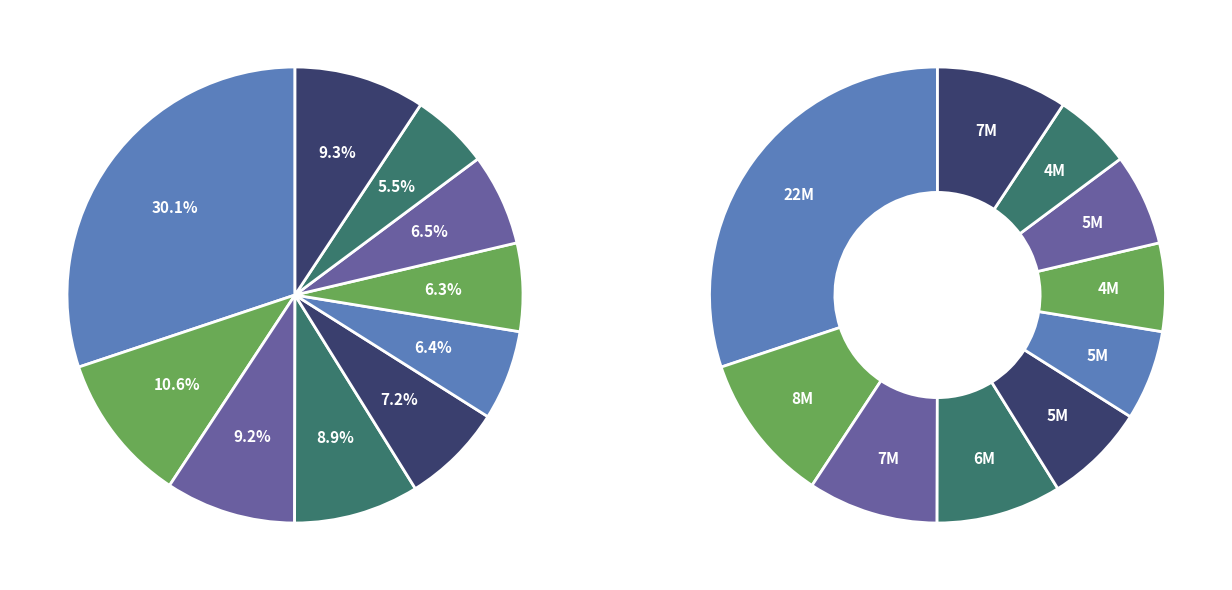

Do pct55 and pct35 together represent more than half of the pie?

No